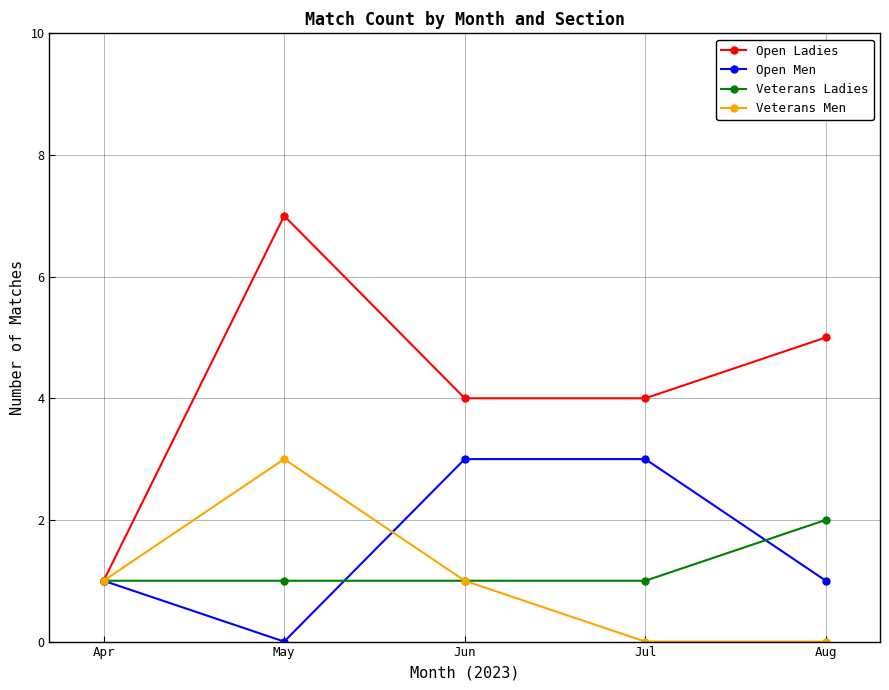

Which series changed the most between Apr and Jun?

Open Ladies